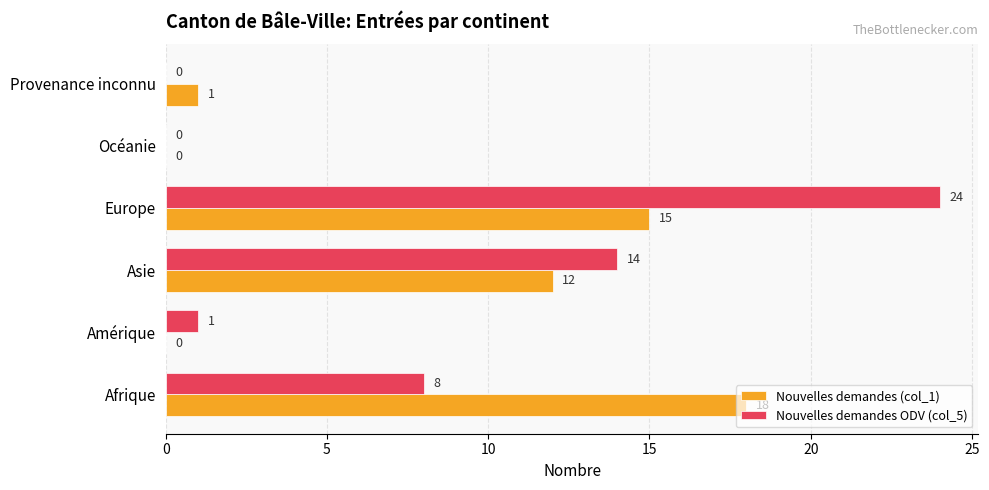

What is the sum of the Nouvelles demandes ODV (col_5) values at Provenance inconnu and Asie?

14